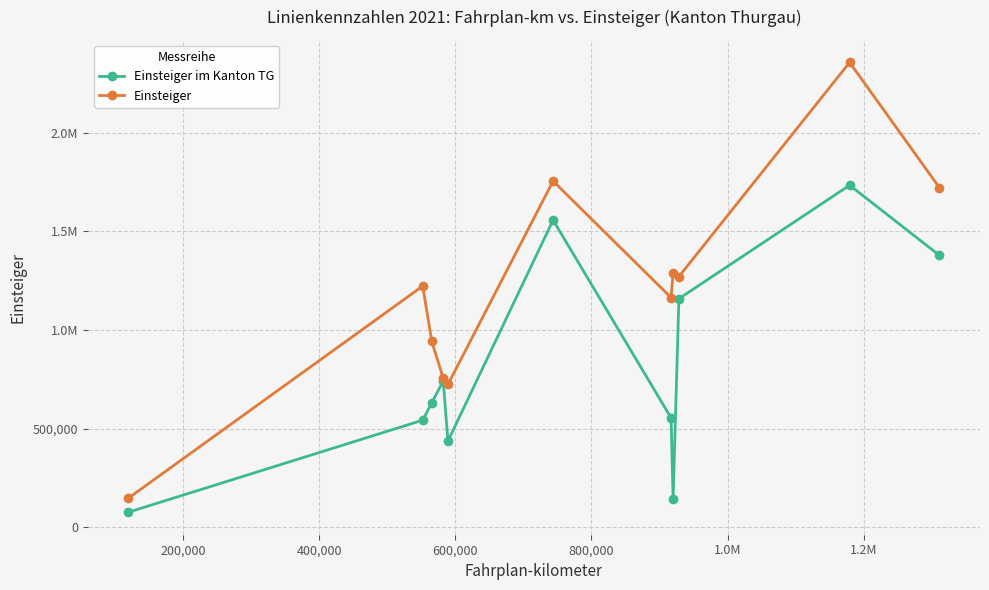

What are all the series names shown in the legend?

Einsteiger im Kanton TG, Einsteiger